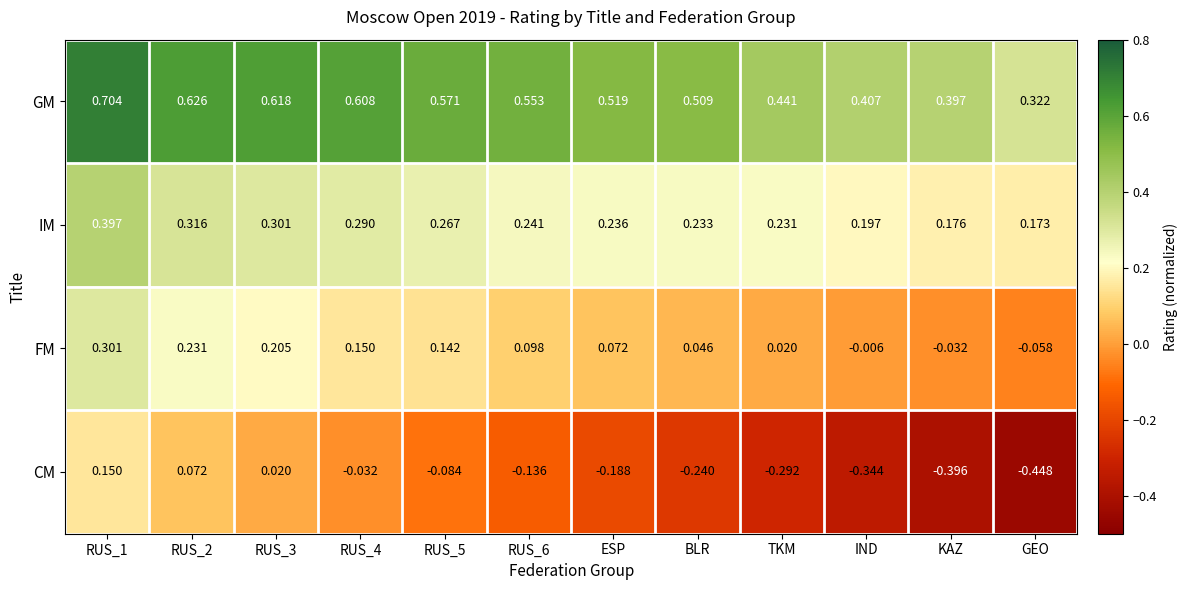

Between RUS_4 and GEO, which series saw the biggest shift?

CM